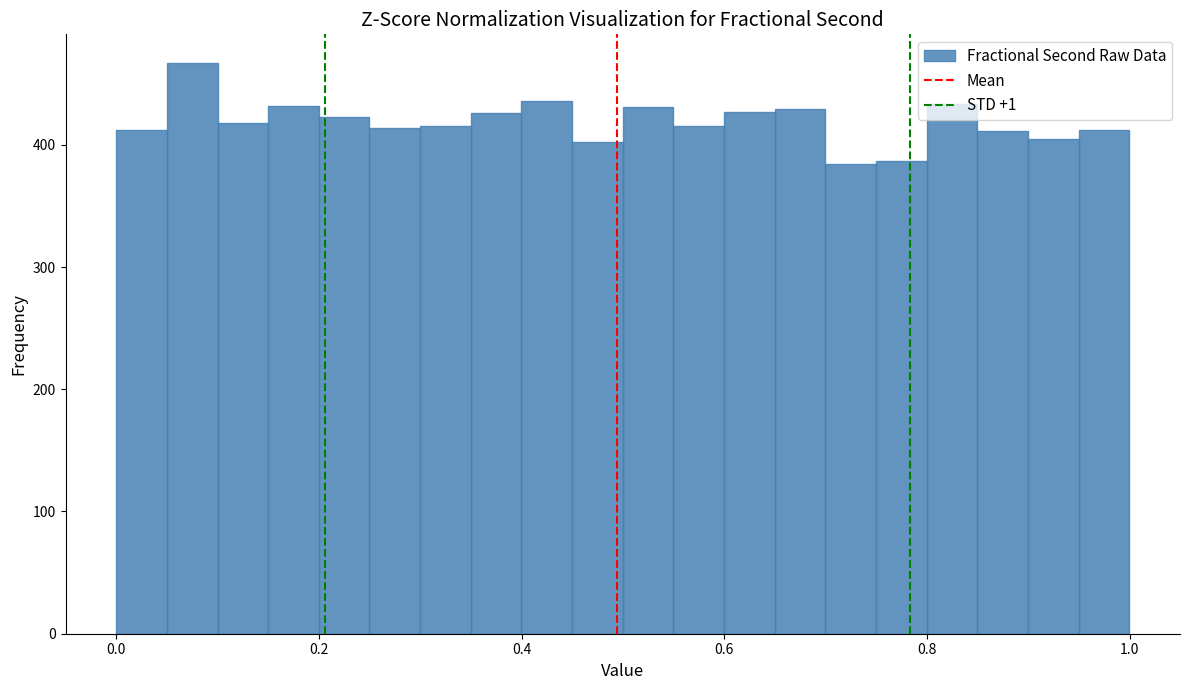

Around what value on the x-axis is the tallest bar? Give the approximate position of its centre, as read against the axis.

0.08